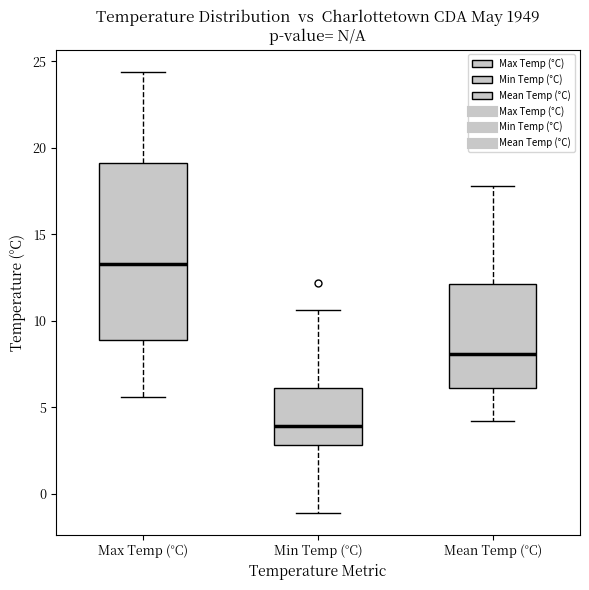

Where does the median line of the box for Mean Temp (°C) sit on the y-axis? The values are not printed on the chart, so give them approximately, as read against the axis.

8.0